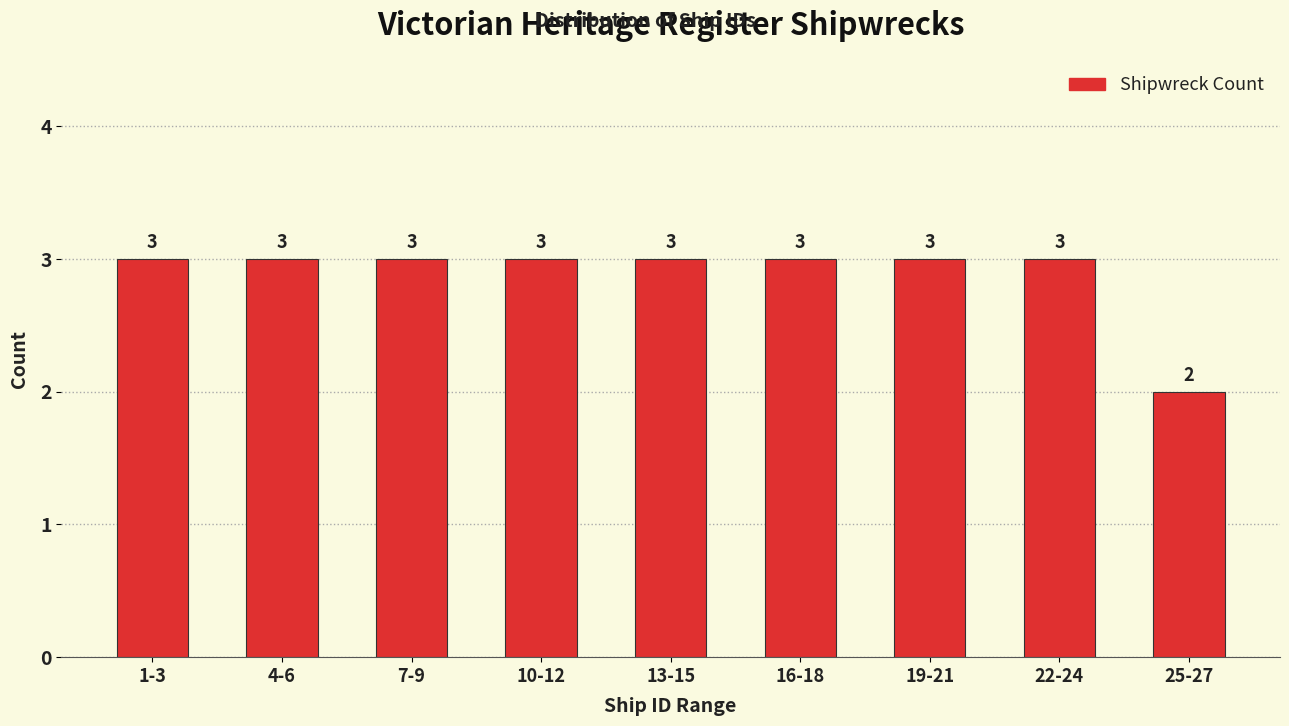

Reading right to left, list all the values displayed in this chart.

2	3	3	3	3	3	3	3	3